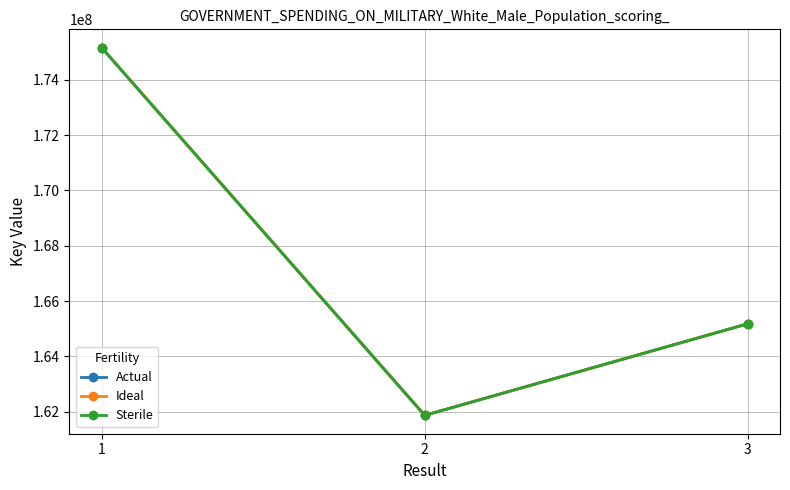

What is the value of the Sterile point at the 1st from the left?

175162764